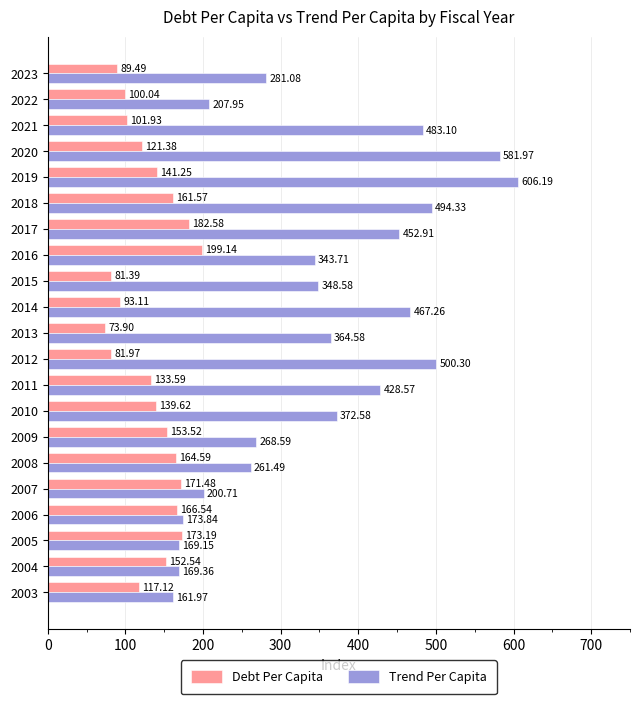

How many data points in Trend Per Capita are above 348?

11